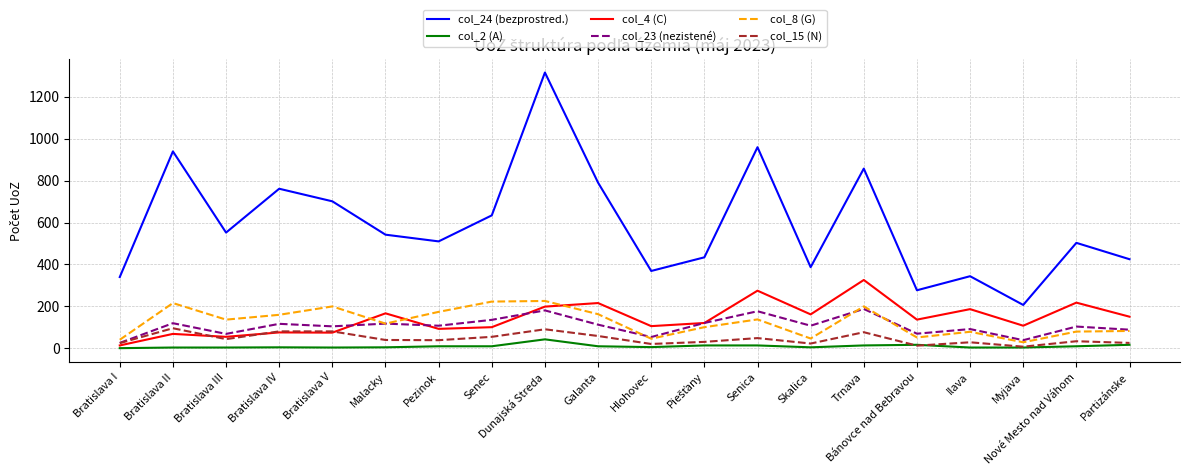

In col_8 (G), how many points are higher than both neighbors (excluding endpoints)?

6